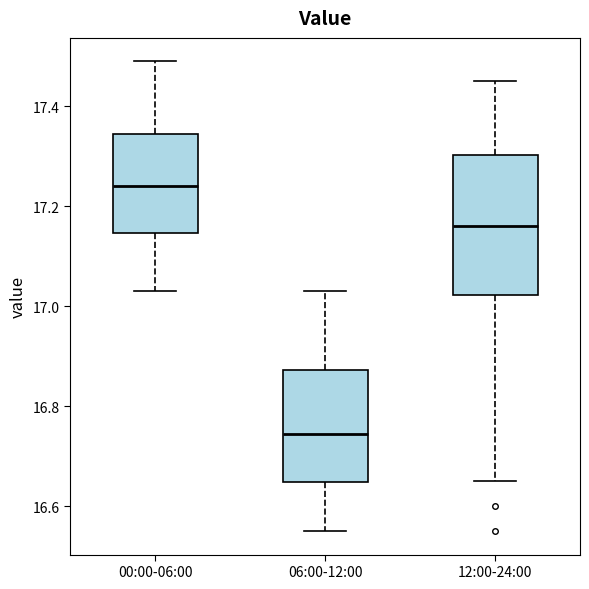

Which box's median line is the lowest?

06:00-12:00